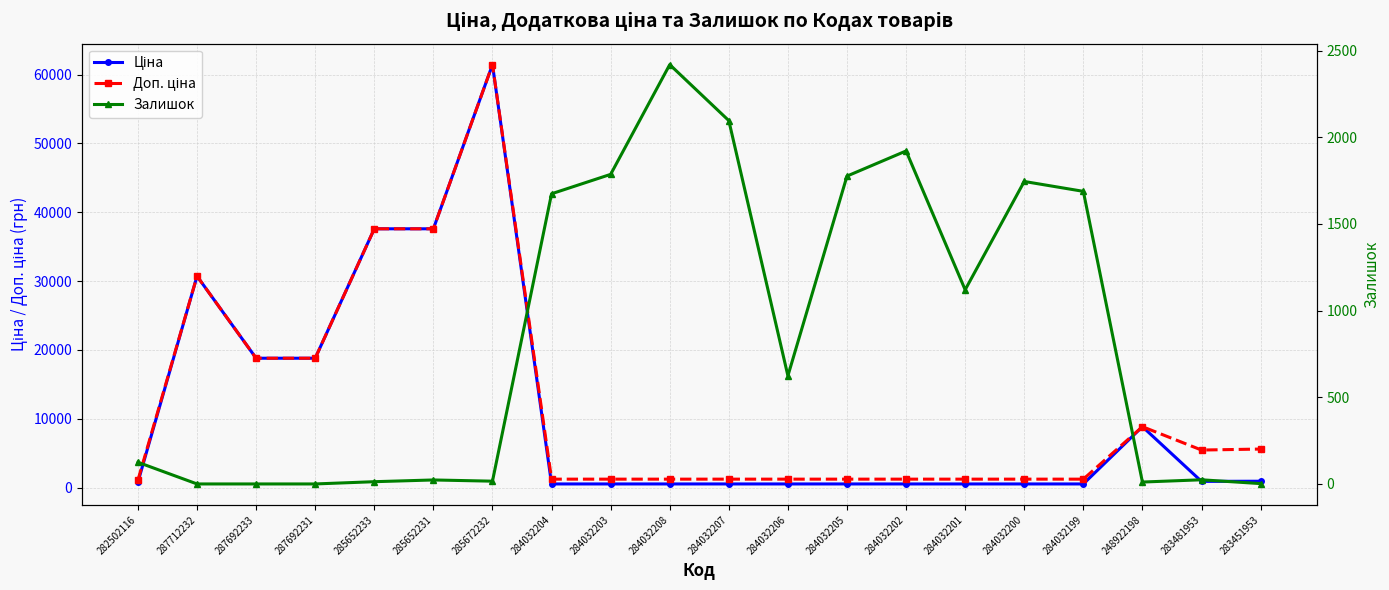

True or false: Ціна has a value of 30717.1 at 287712232.

True